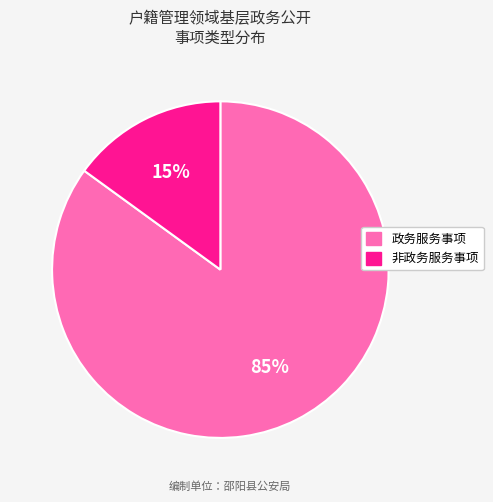

Do 非政务服务事项 and 政务服务事项 together represent more than half of the pie?

Yes